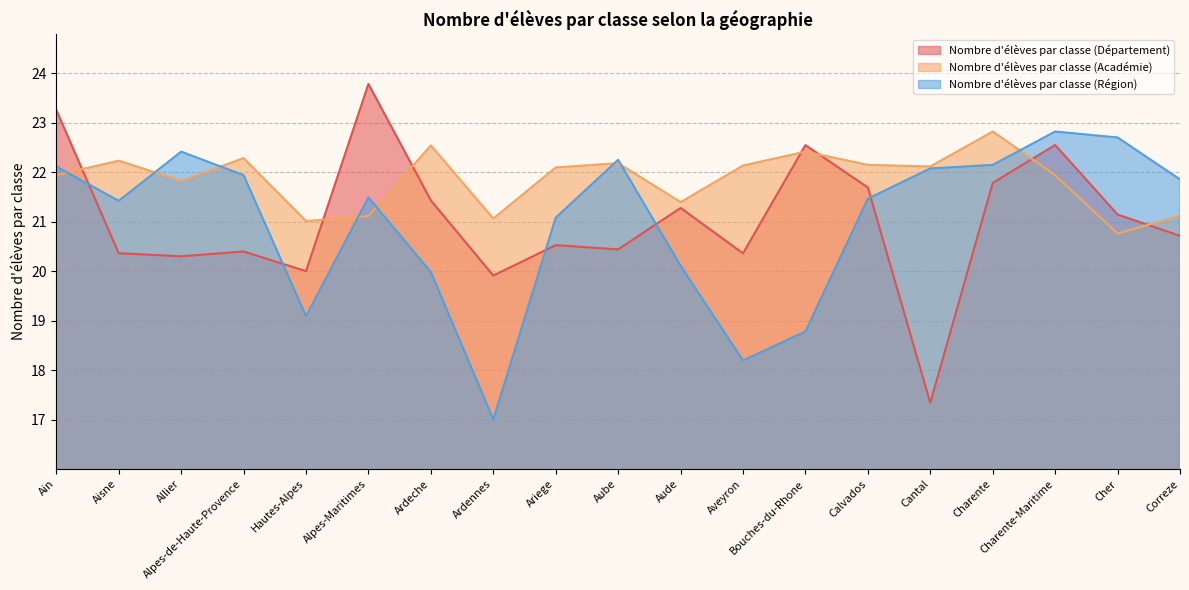

In Nombre d'élèves par classe (Département), how many points are lower than both neighbors (excluding endpoints)?

6